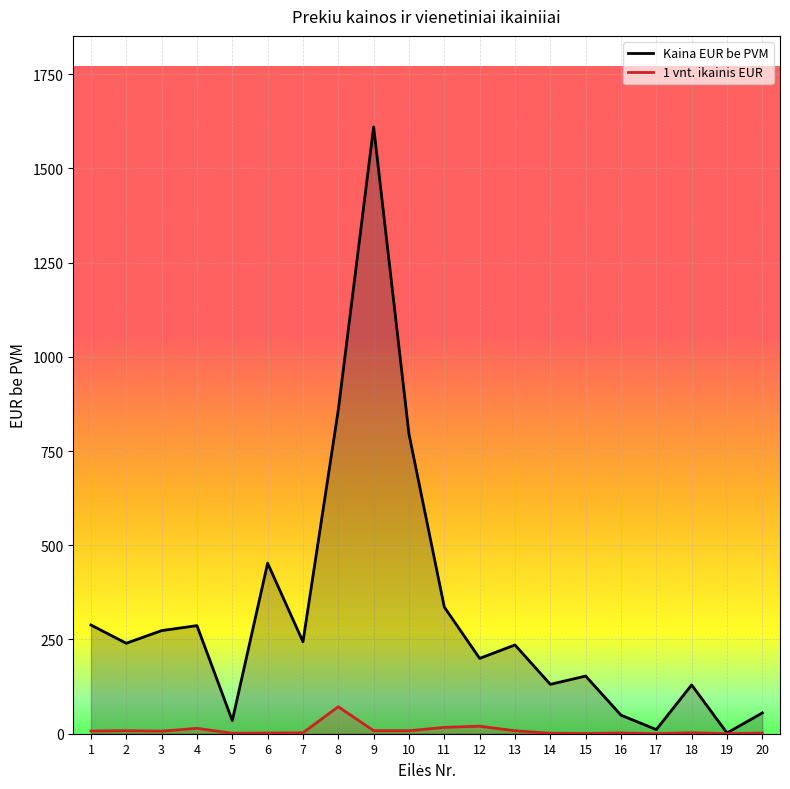

List the series in order of their peak value, lowest first.

1 vnt. ikainis EUR, Kaina EUR be PVM